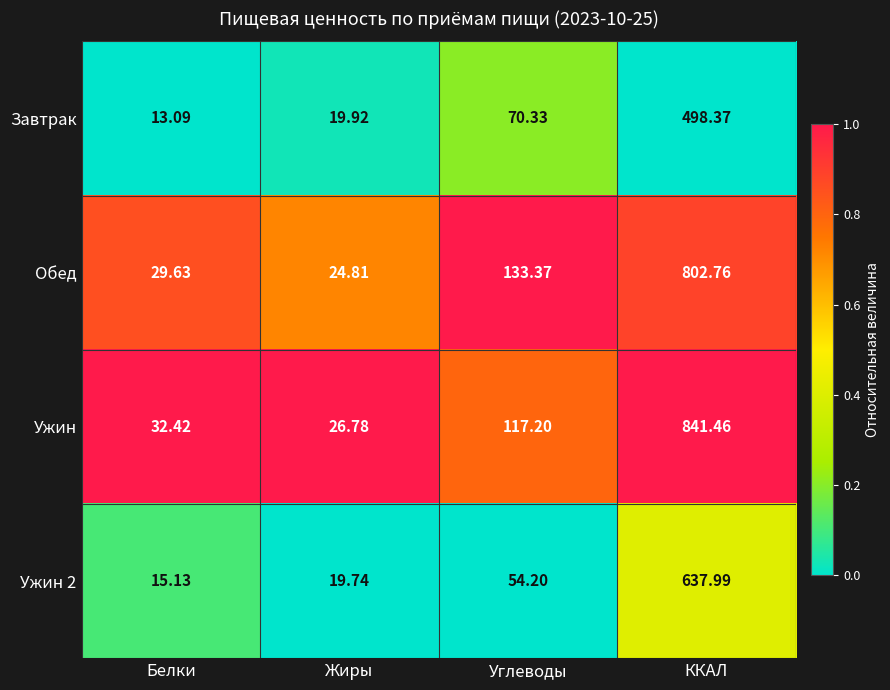

At which category is the sum across all series the highest?

ККАЛ